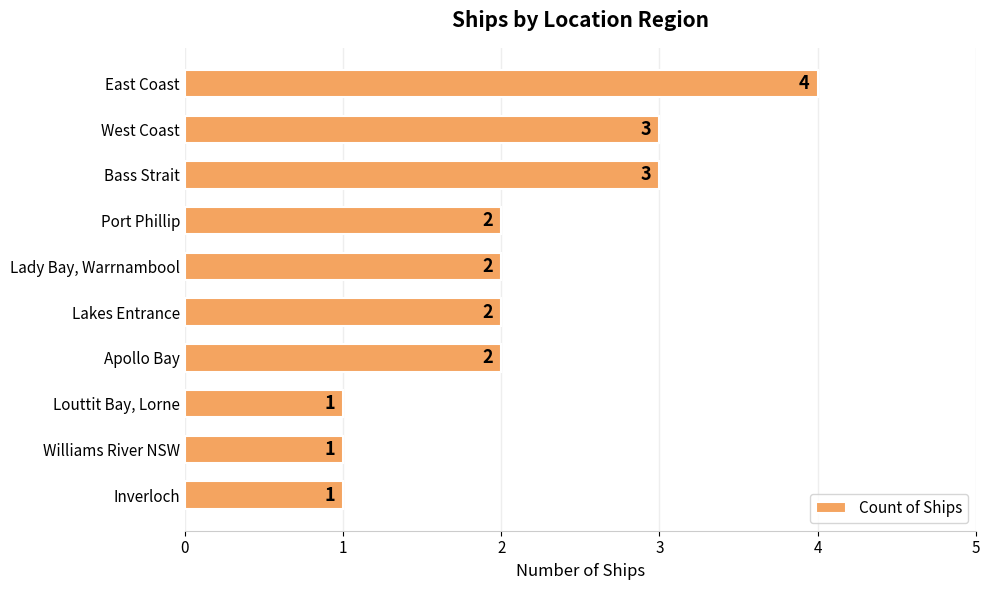

What is the label of the 4th bar from the bottom?

Apollo Bay